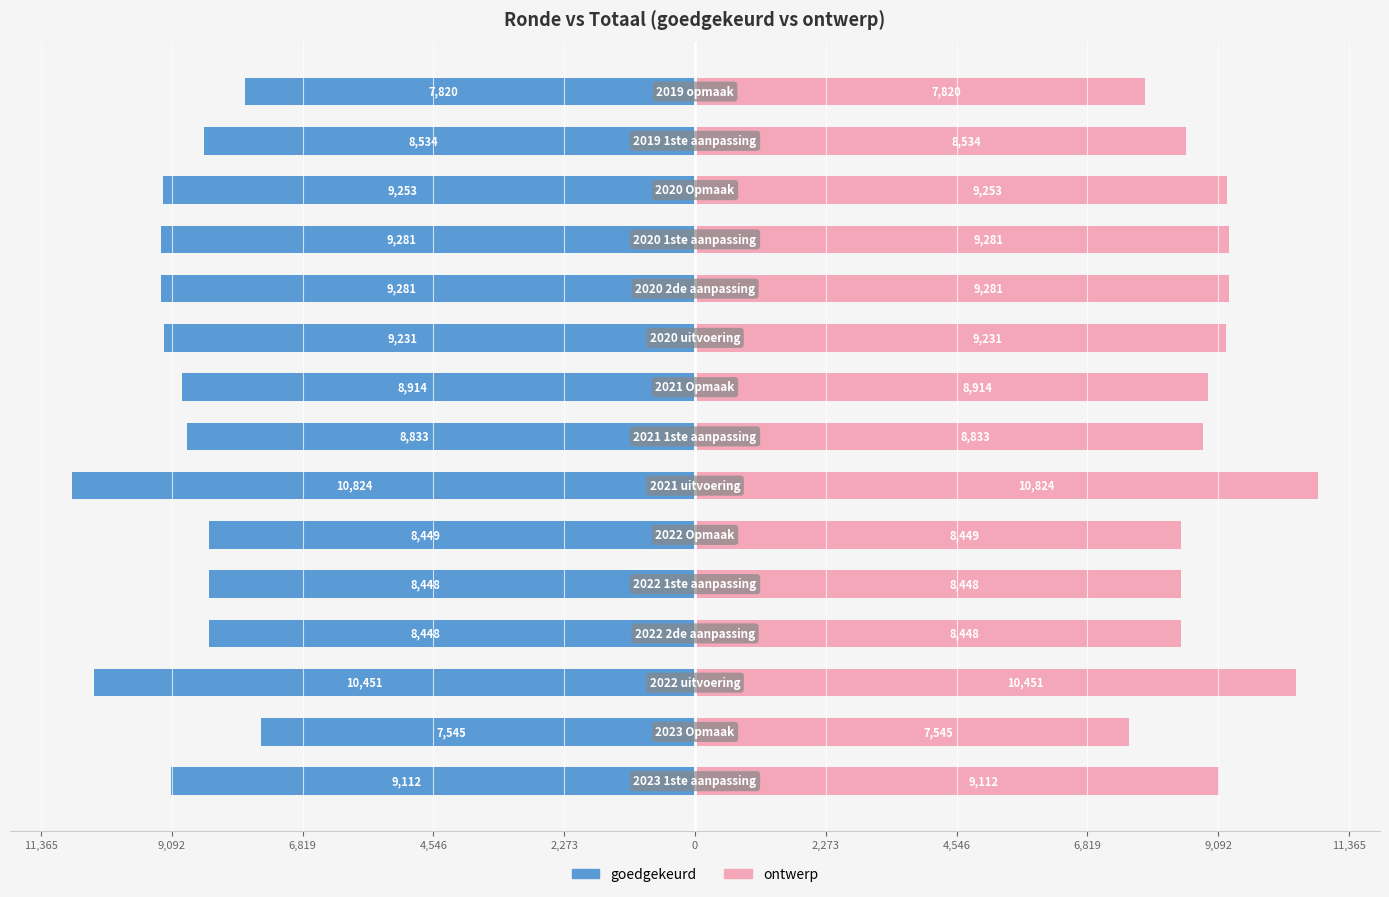

The ontwerp series shows 3214 at 9,092. True or false?

False